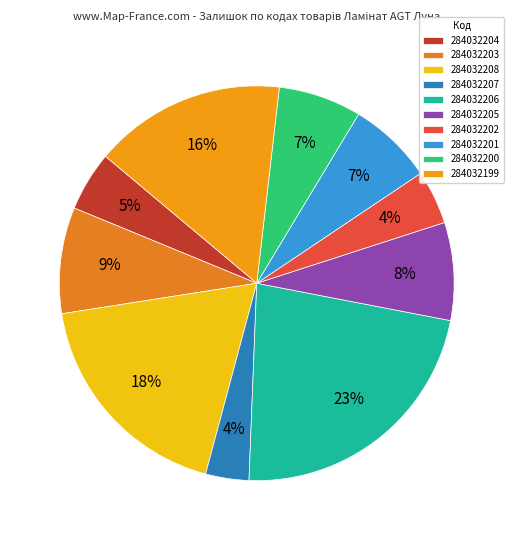

Which has a higher value, 284032200 or 284032201?

284032201